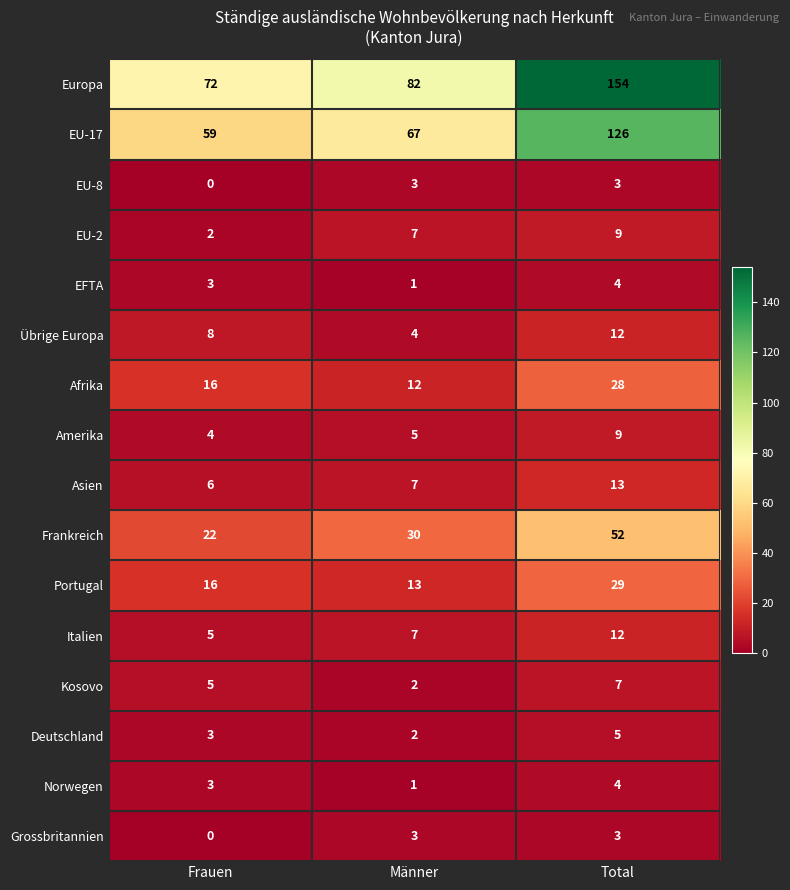

What is the difference between the Kosovo values at Männer and Total?

5